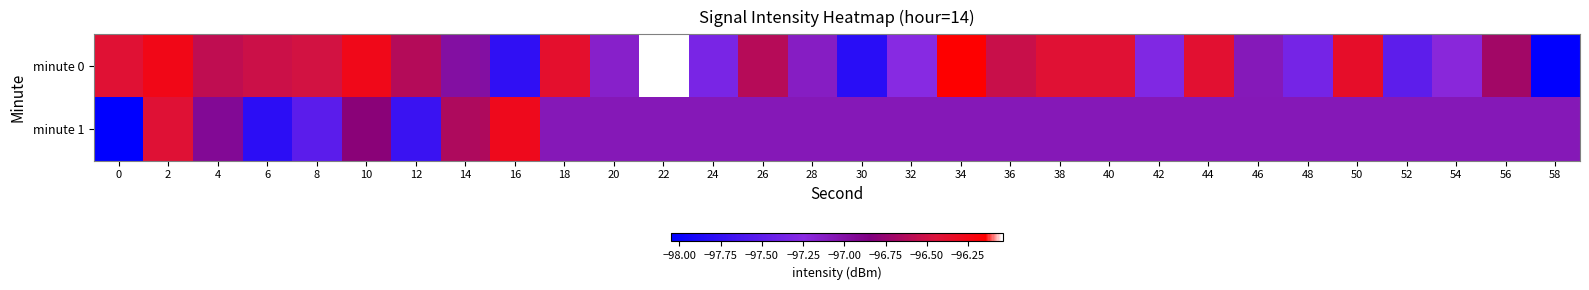

What is the total value across all series at 58?

-195.1